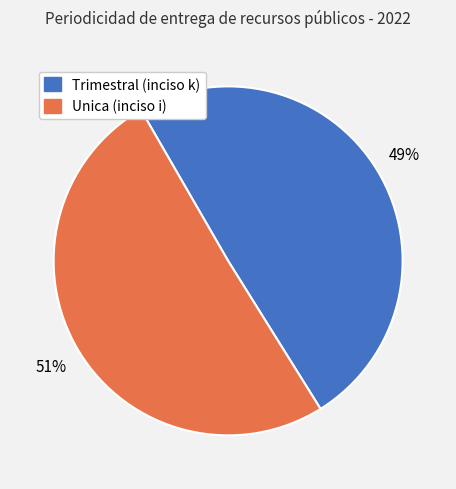

Which has a higher value, Unica (inciso i) or Trimestral (inciso k)?

Unica (inciso i)